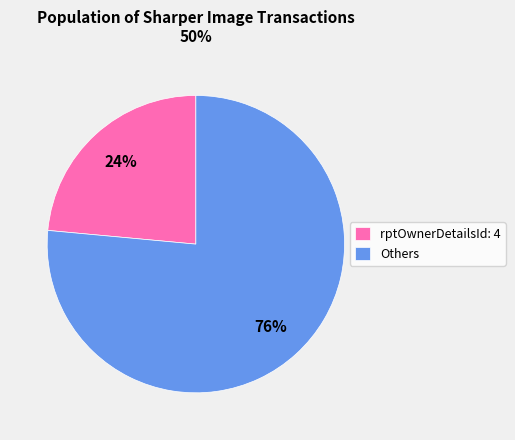

To the nearest percent, what percentage of the pie is rptOwnerDetailsId: 4?

24%